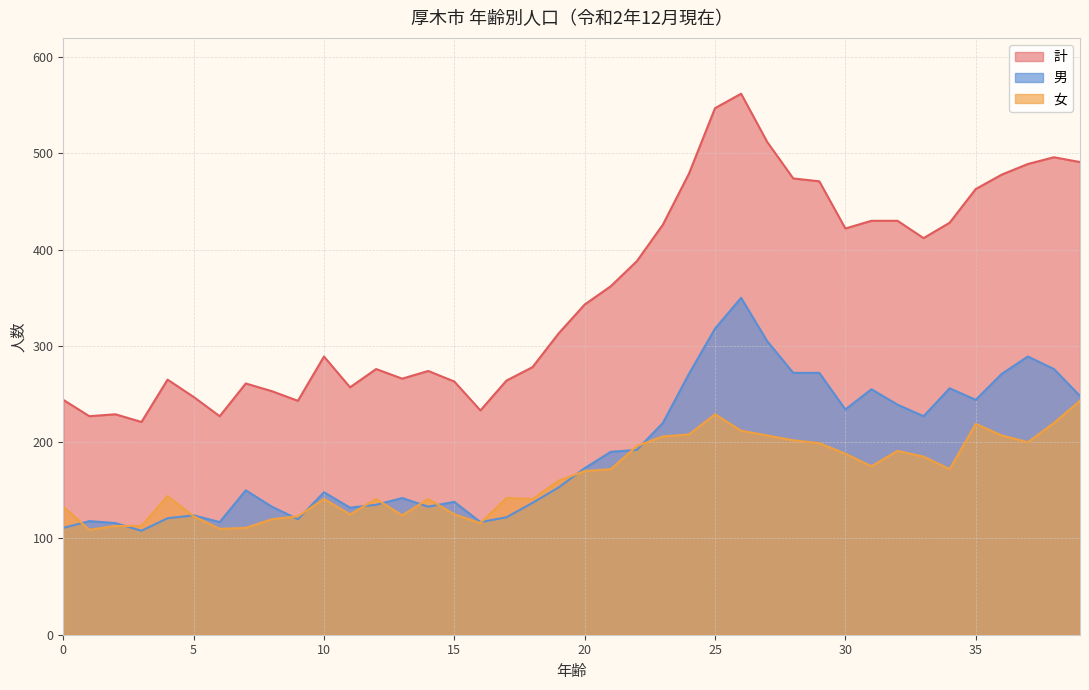

Does the chart display data point markers on the line(s)?

No